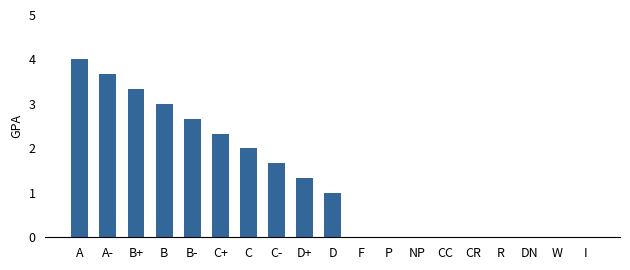

What is the difference between the values at C- and CR?

1.7